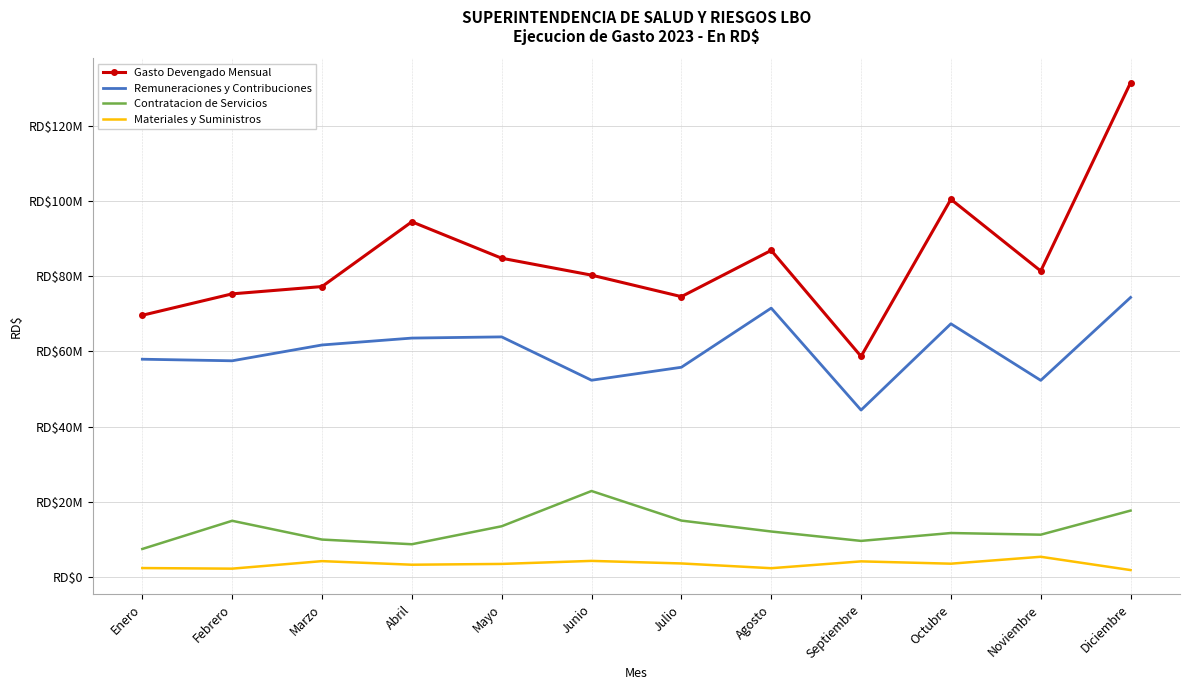

Which series changed the most between Marzo and Septiembre?

Gasto Devengado Mensual